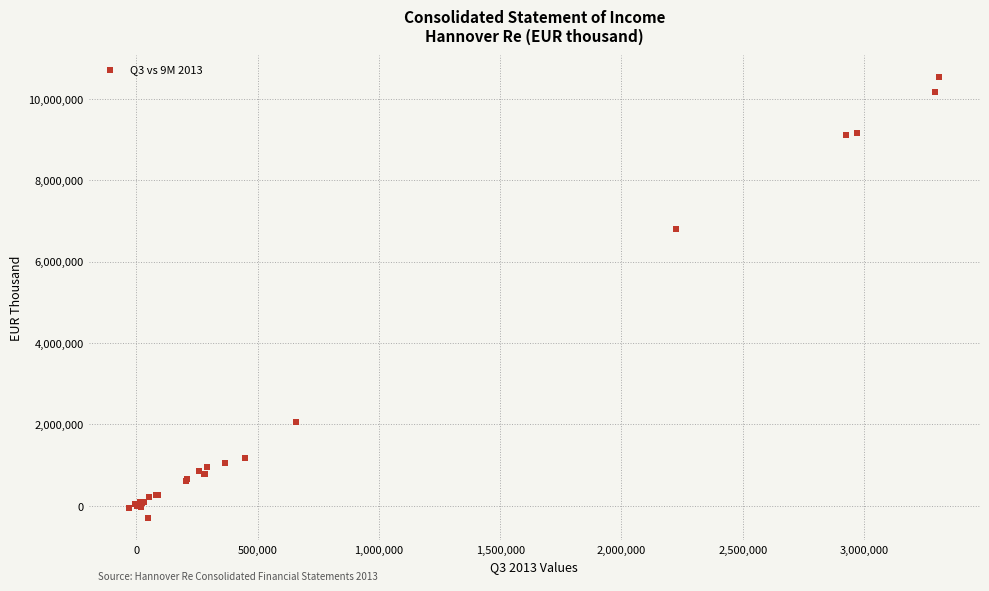

What Y value in the scatter plot is closest to 5119129?

6800868